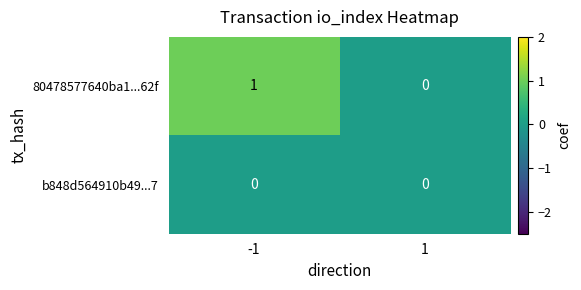

Reading right to left, transcribe all the data shown in this chart.

80478577640ba1...62f: 1=0	-1=1
b848d564910b49...7: 1=0	-1=0